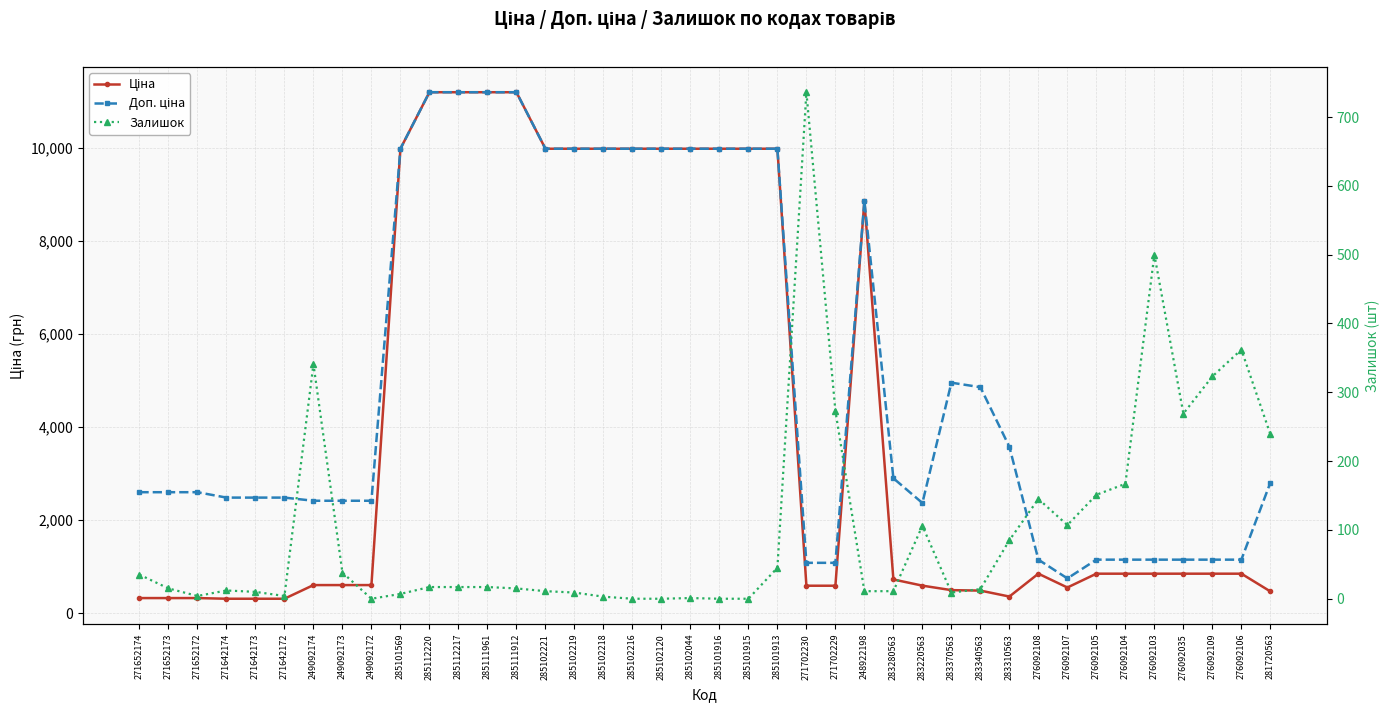

True or false: Доп. ціна and Залишок intersect in this chart.

False